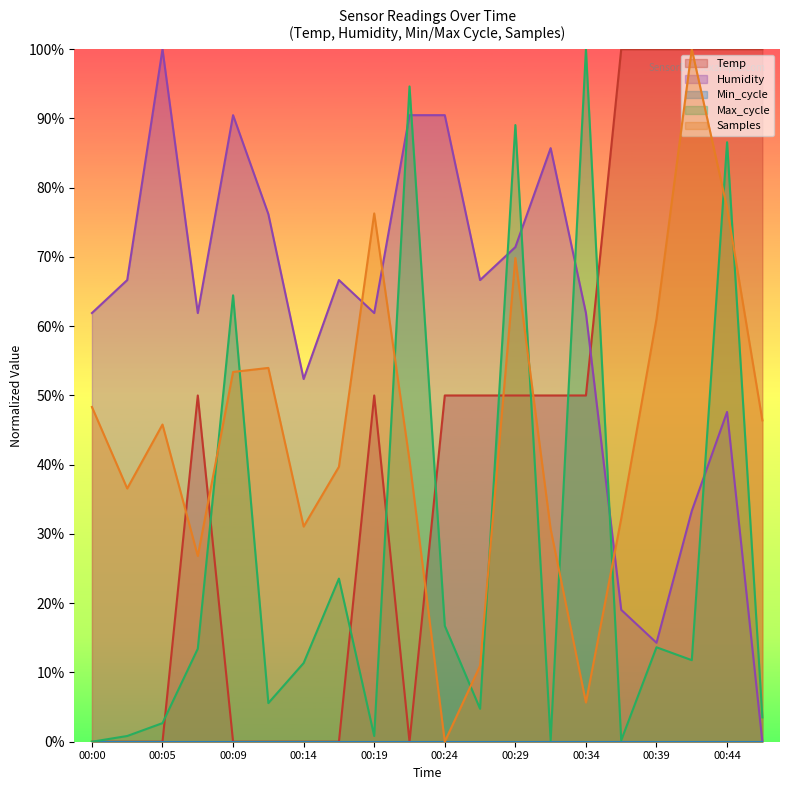

Reading left to right, list all the values displayed in this chart.

Temp: 00:00=0.0	00:02=0.0	00:05=0.0	00:07=0.5	00:09=0.0	00:12=0.0	00:14=0.0	00:17=0.0	00:19=0.5	00:22=0.0	00:24=0.5	00:27=0.5	00:29=0.5	00:32=0.5	00:34=0.5	00:36=1.0	00:39=1.0	00:41=1.0	00:44=1.0	00:46=1.0
Humidity: 00:00=0.6	00:02=0.7	00:05=1.0	00:07=0.6	00:09=0.9	00:12=0.8	00:14=0.5	00:17=0.7	00:19=0.6	00:22=0.9	00:24=0.9	00:27=0.7	00:29=0.7	00:32=0.9	00:34=0.6	00:36=0.2	00:39=0.1	00:41=0.3	00:44=0.5	00:46=0.0
Max_cycle: 00:00=0.0	00:02=0.0	00:05=0.0	00:07=0.1	00:09=0.6	00:12=0.1	00:14=0.1	00:17=0.2	00:19=0.0	00:22=0.9	00:24=0.2	00:27=0.0	00:29=0.9	00:32=0.0	00:34=1.0	00:36=0.0	00:39=0.1	00:41=0.1	00:44=0.9	00:46=0.0
Samples: 00:00=0.5	00:02=0.4	00:05=0.5	00:07=0.3	00:09=0.5	00:12=0.5	00:14=0.3	00:17=0.4	00:19=0.8	00:22=0.4	00:24=0.0	00:27=0.1	00:29=0.7	00:32=0.3	00:34=0.1	00:36=0.3	00:39=0.6	00:41=1.0	00:44=0.8	00:46=0.5